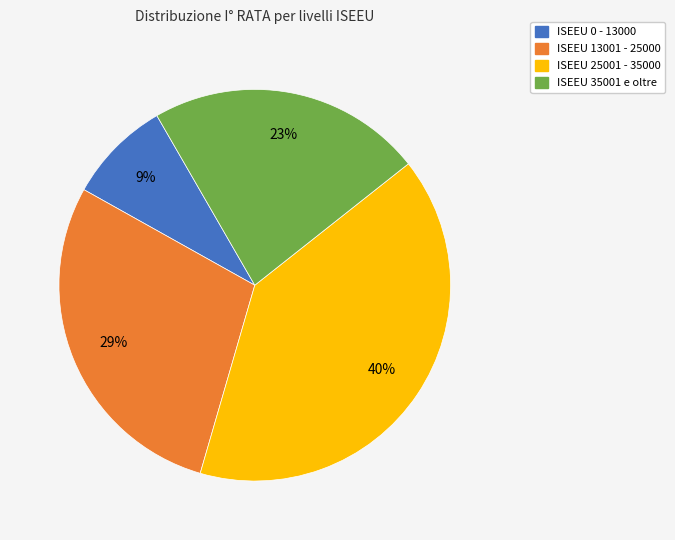

Which slice is the largest?

ISEEU 25001 - 35000